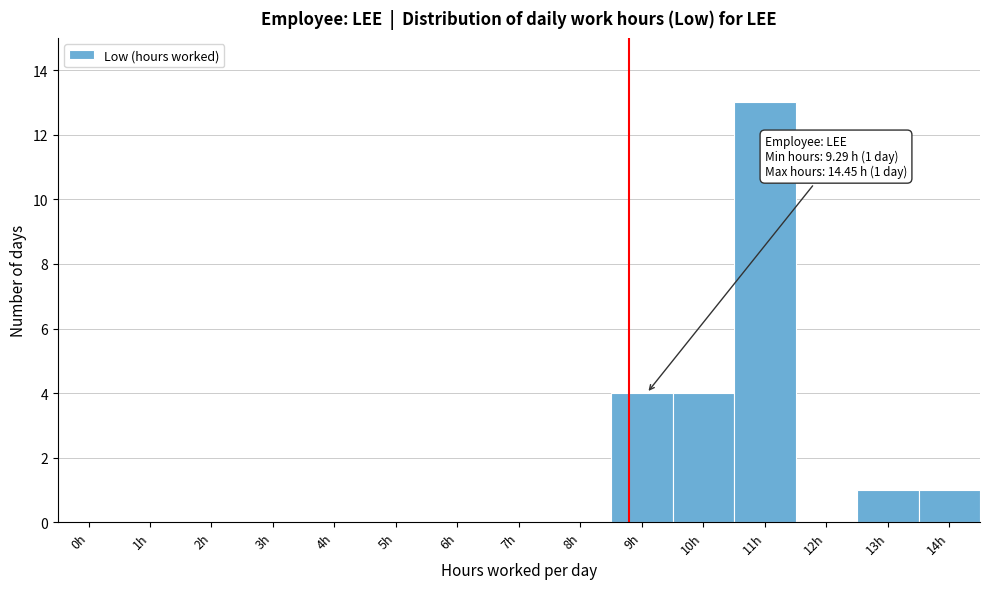

Reading left to right, extract all data points from this chart.

0h=0	1h=0	2h=0	3h=0	4h=0	5h=0	6h=0	7h=0	8h=0	9h=4	10h=4	11h=13	12h=0	13h=1	14h=1